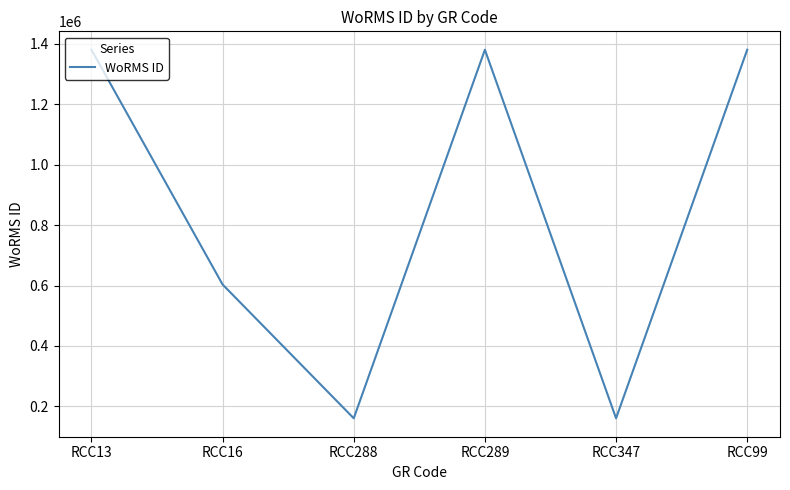

Does the chart have visible grid lines?

Yes